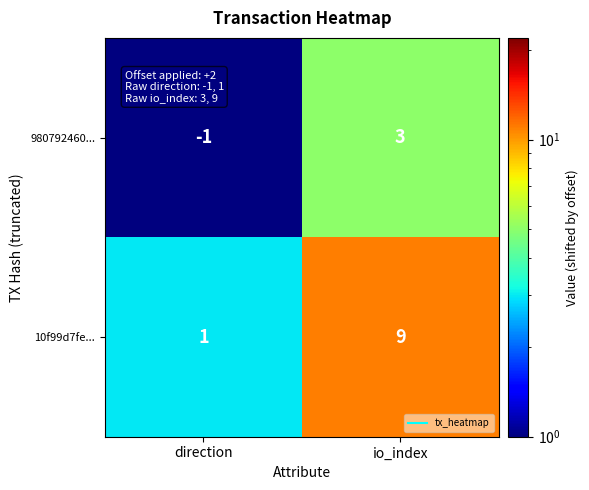

Which label corresponds to the smallest value in the chart?

direction